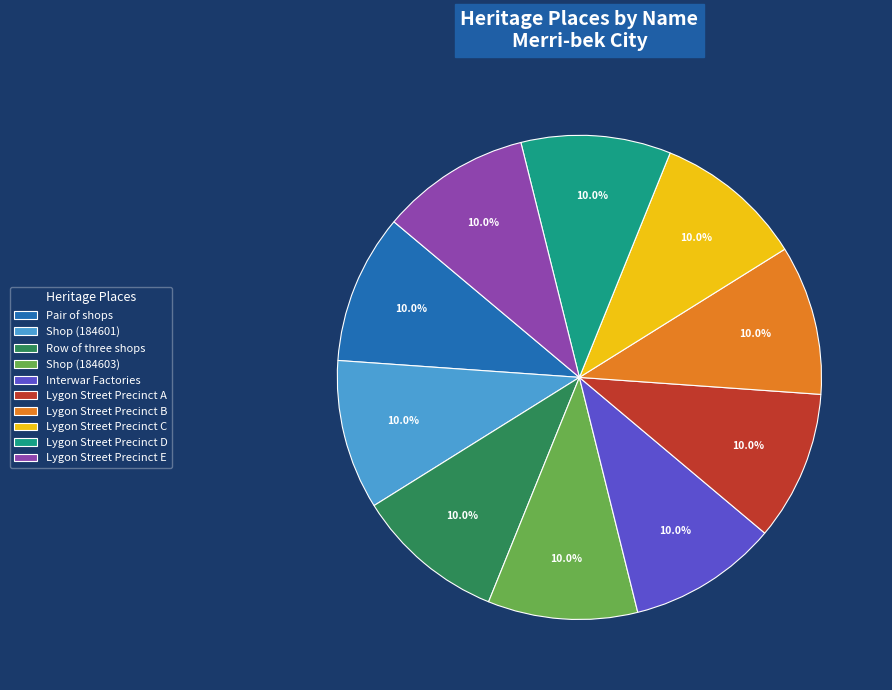

What percentage is the Lygon Street Precinct E slice, to the nearest percent?

10%